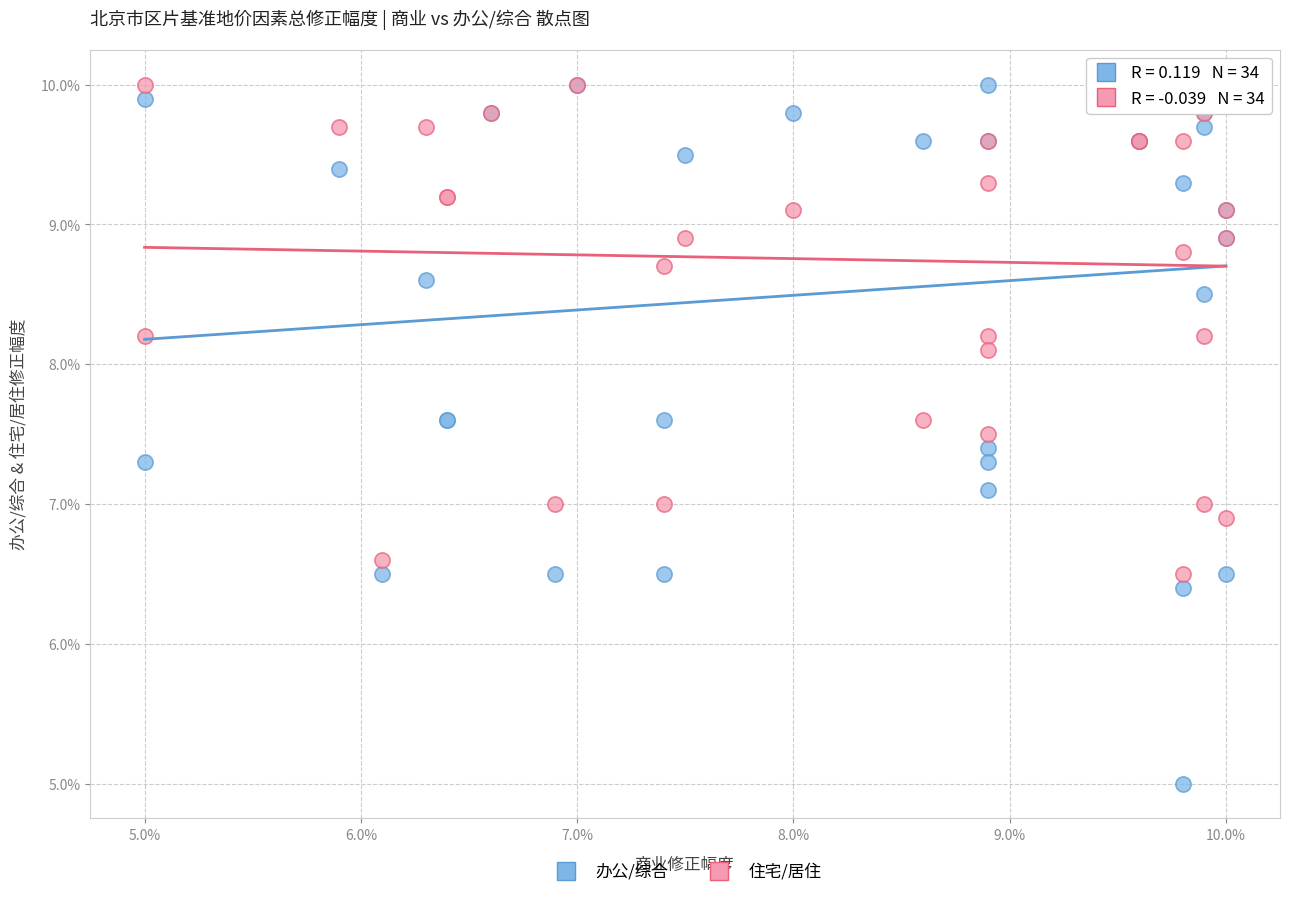

What are all the series names shown in the legend?

办公/综合, 住宅/居住